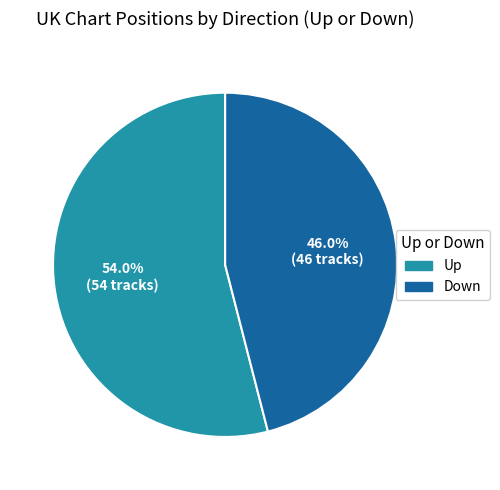

Rank the categories by value from highest to lowest.

Up, Down